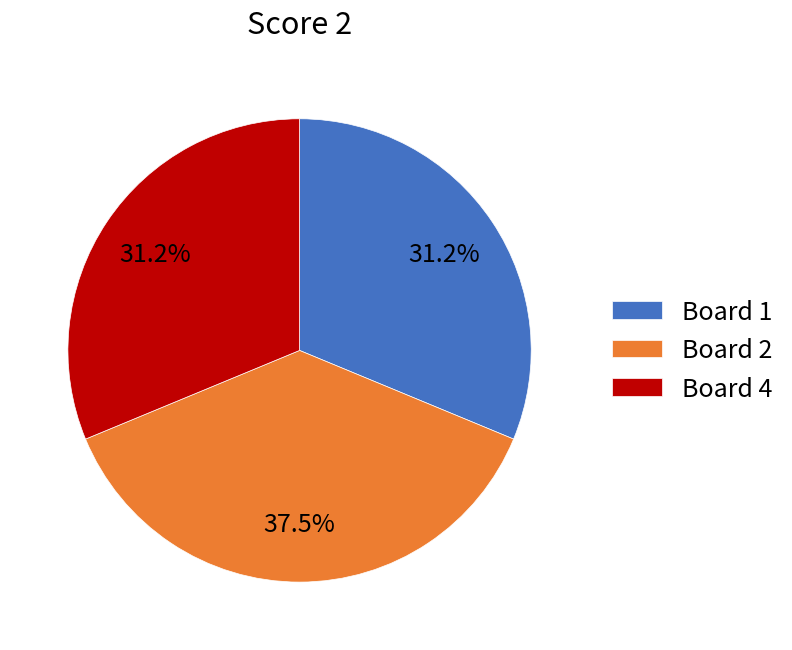

What is the total percentage of Board 1 and Board 4?

62.5%